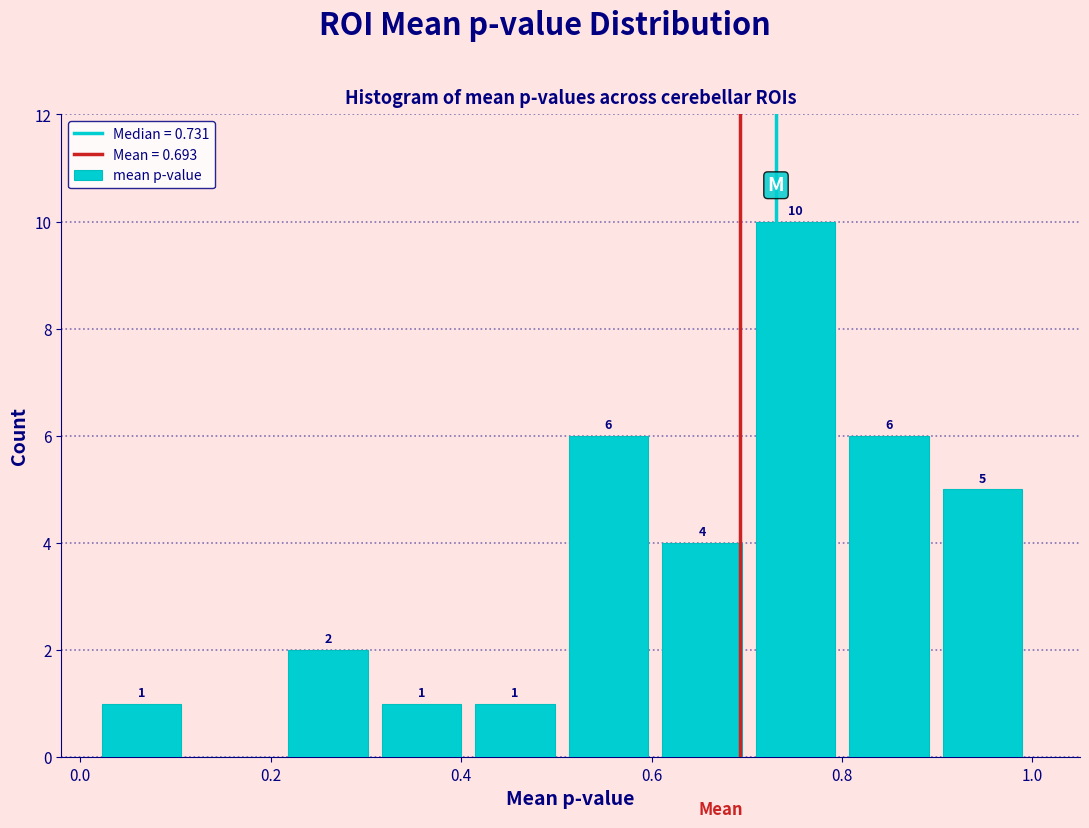

Which range on the x-axis has the tallest bar?

0.70 to 0.80